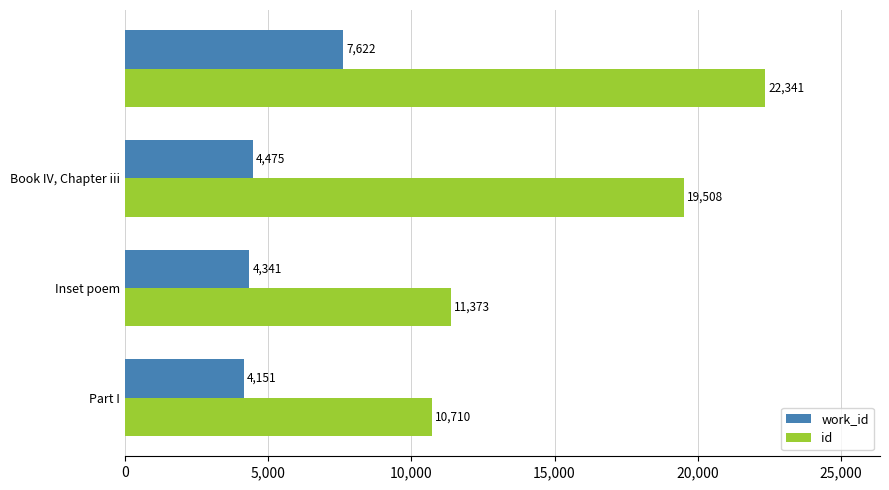

What is the difference between the second highest and second lowest values in the id series?

8135